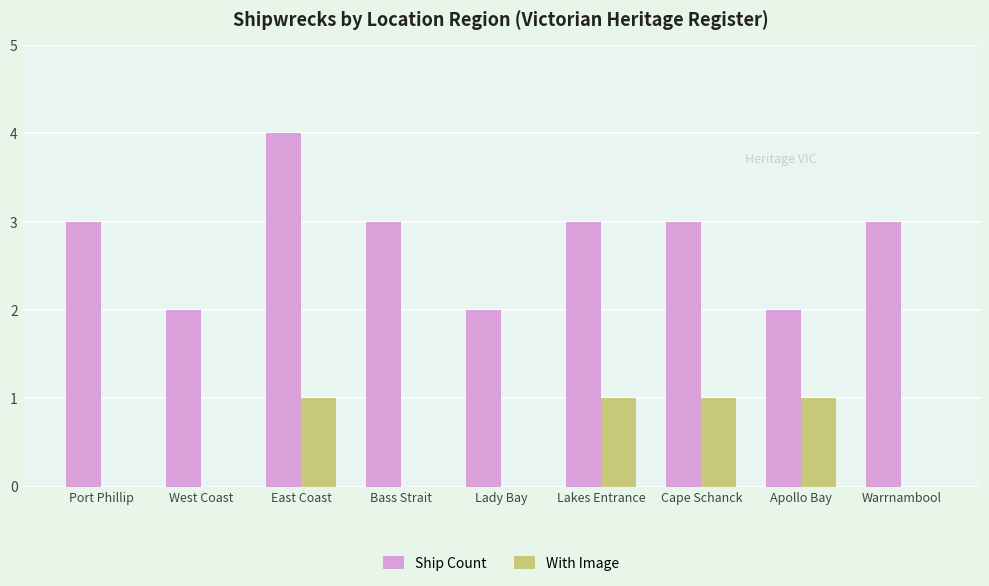

Which category has the highest value in the Ship Count series?

East Coast